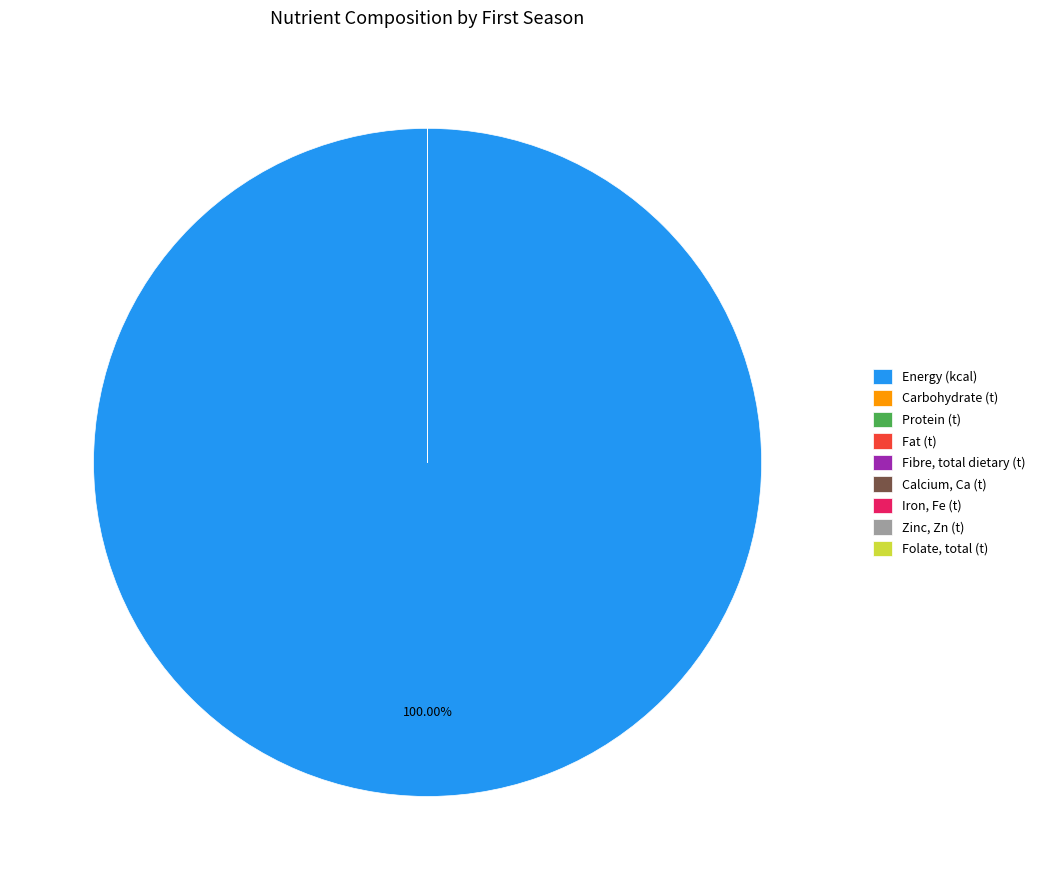

Which category has the biggest portion of the pie?

Energy (kcal)